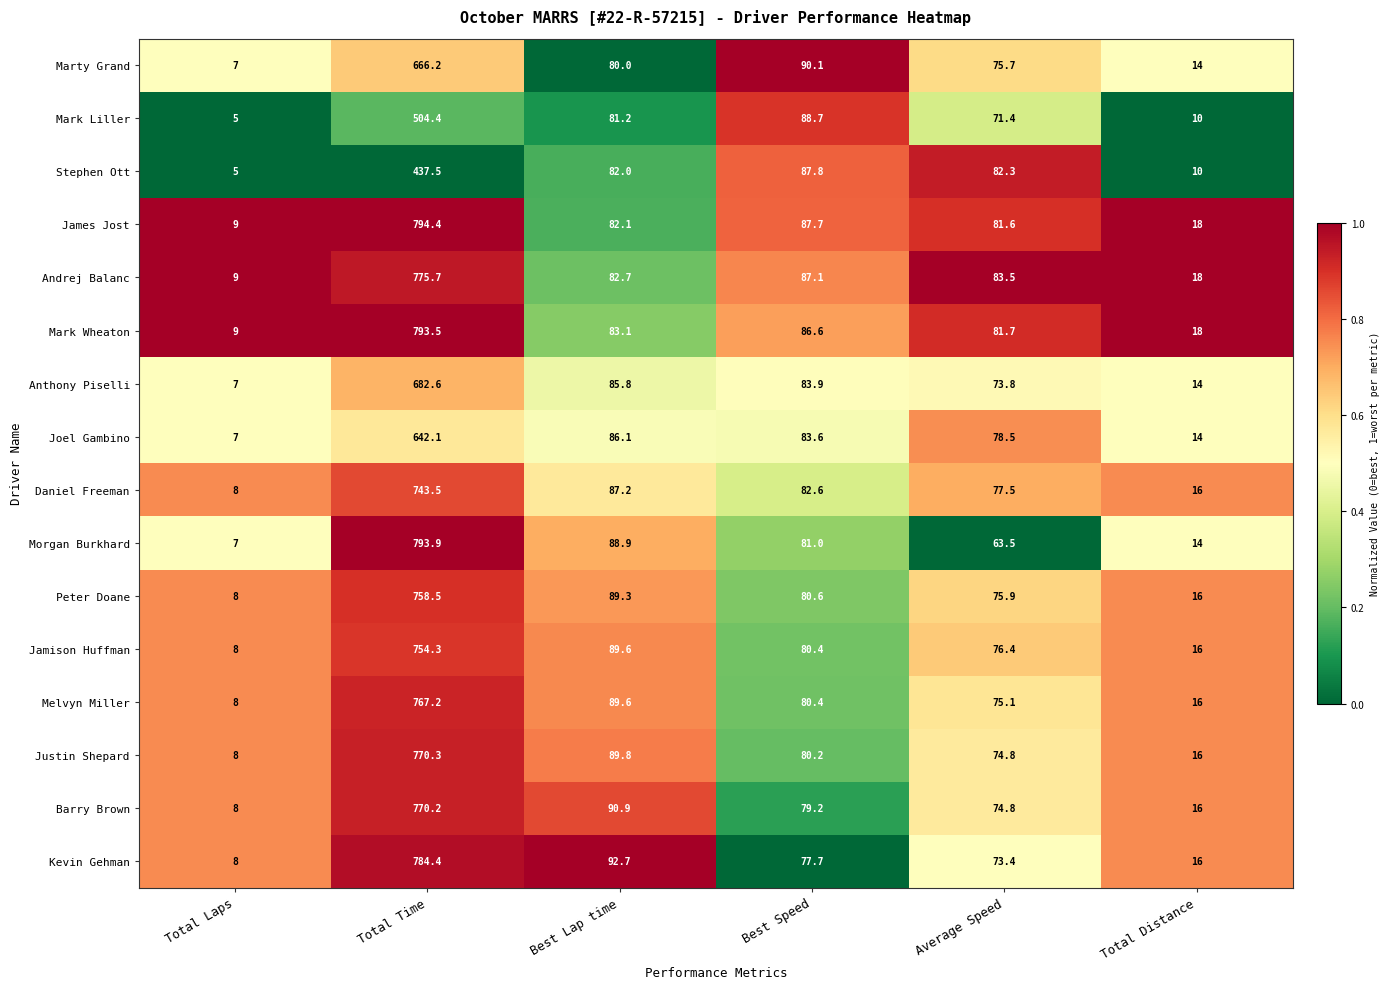

What is the total value across all series at Average Speed?

1219.9